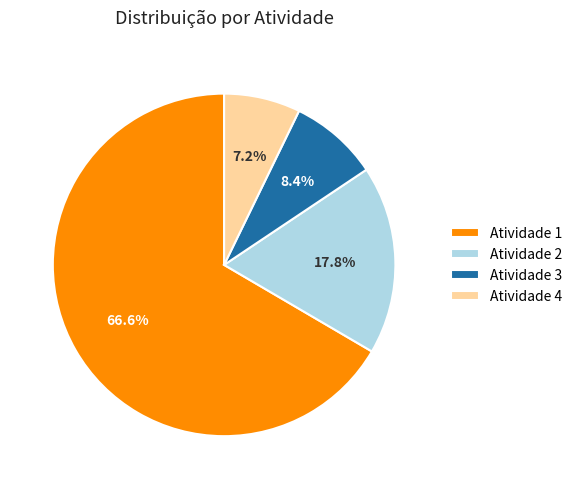

Does Atividade 2 account for over 50% of the chart?

No